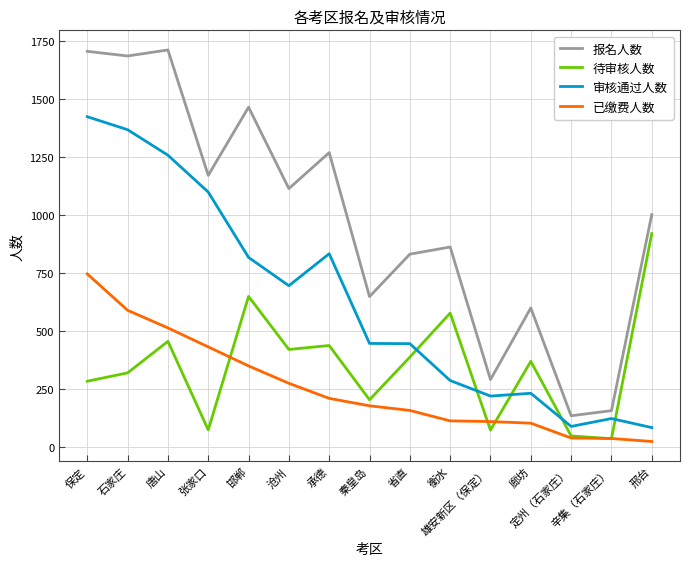

Rank the series at 衡水 from lowest to highest value.

已缴费人数, 审核通过人数, 待审核人数, 报名人数